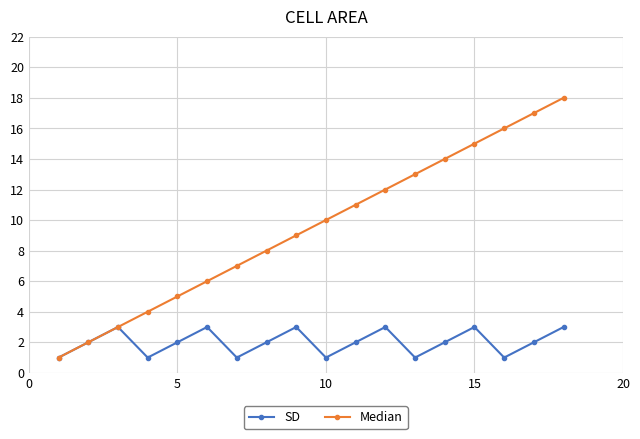

What is the lowest value of the Median series?

1